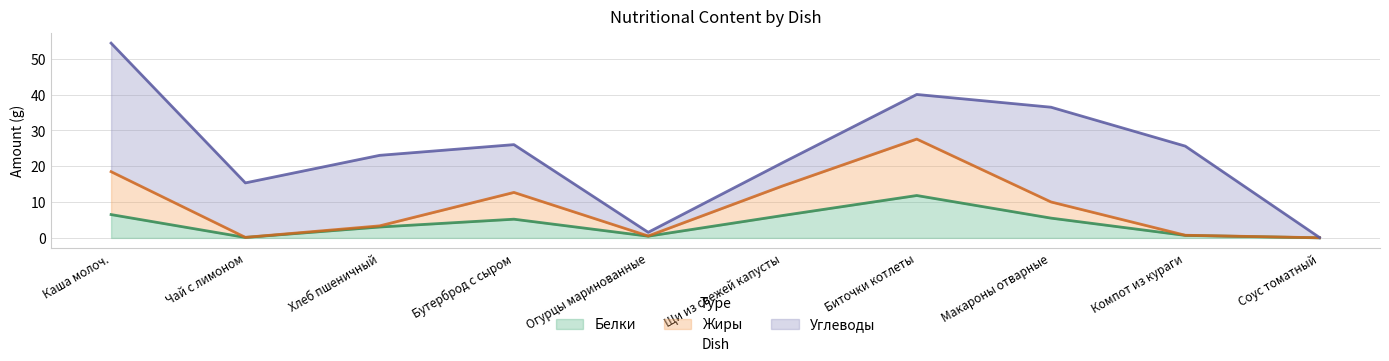

At which category is the sum across all series the highest?

Каша молоч.